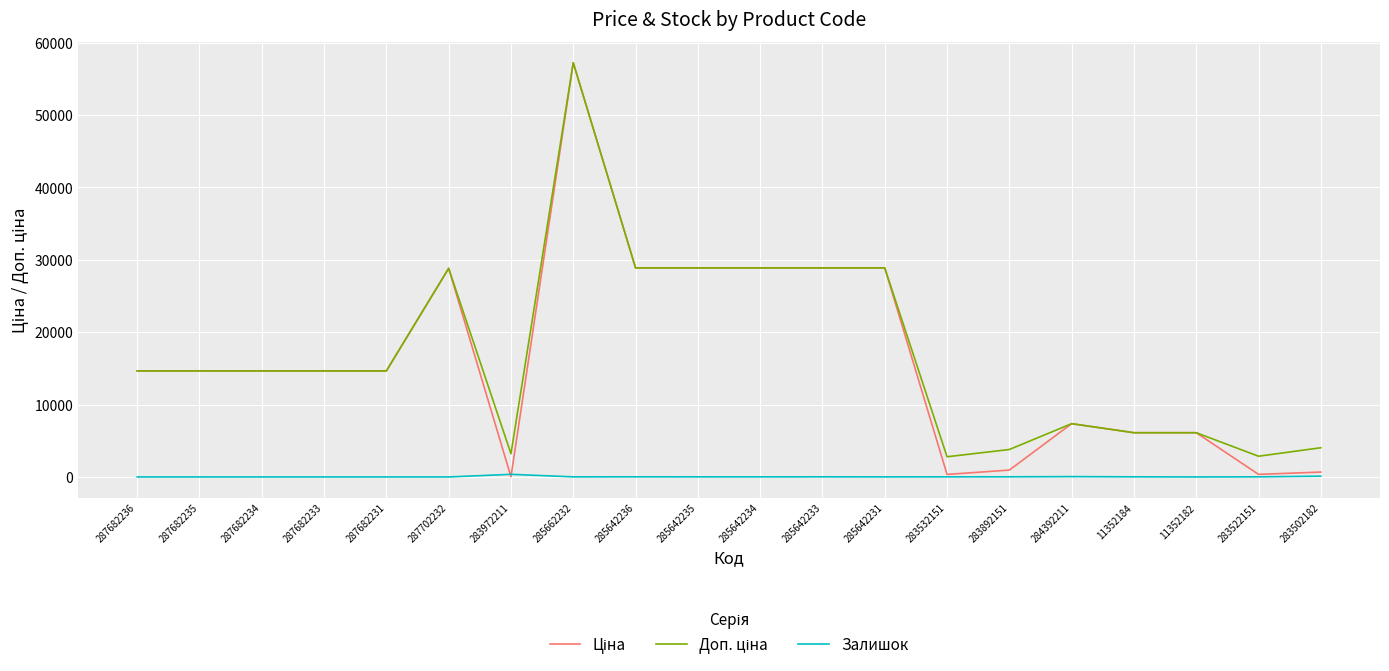

The value of Залишок at 287682233 is 0.0. True or false?

True